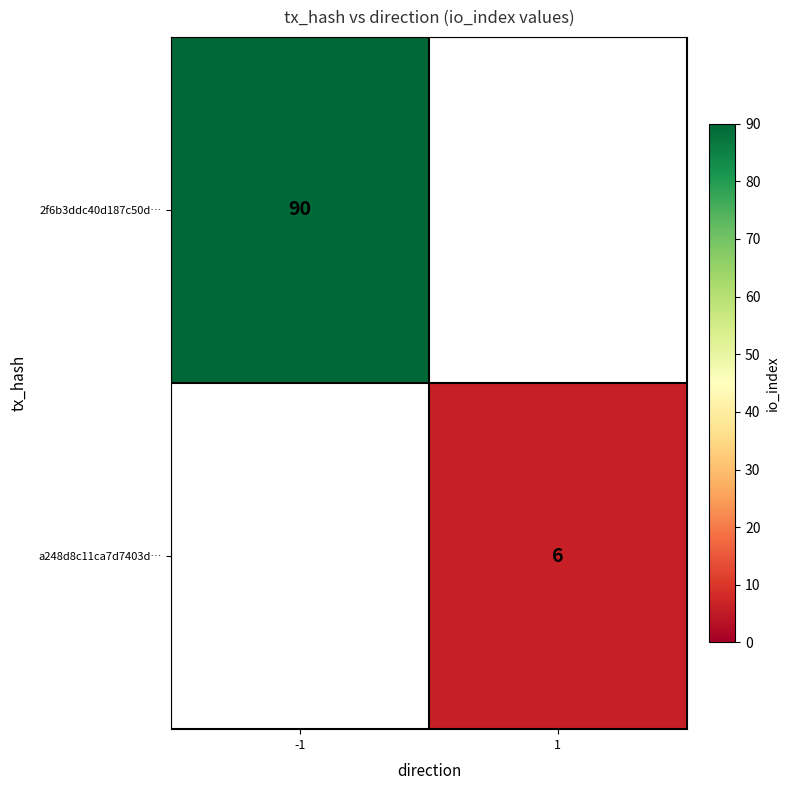

At which label does 2f6b3ddc40d187c50d… reach its peak?

-1